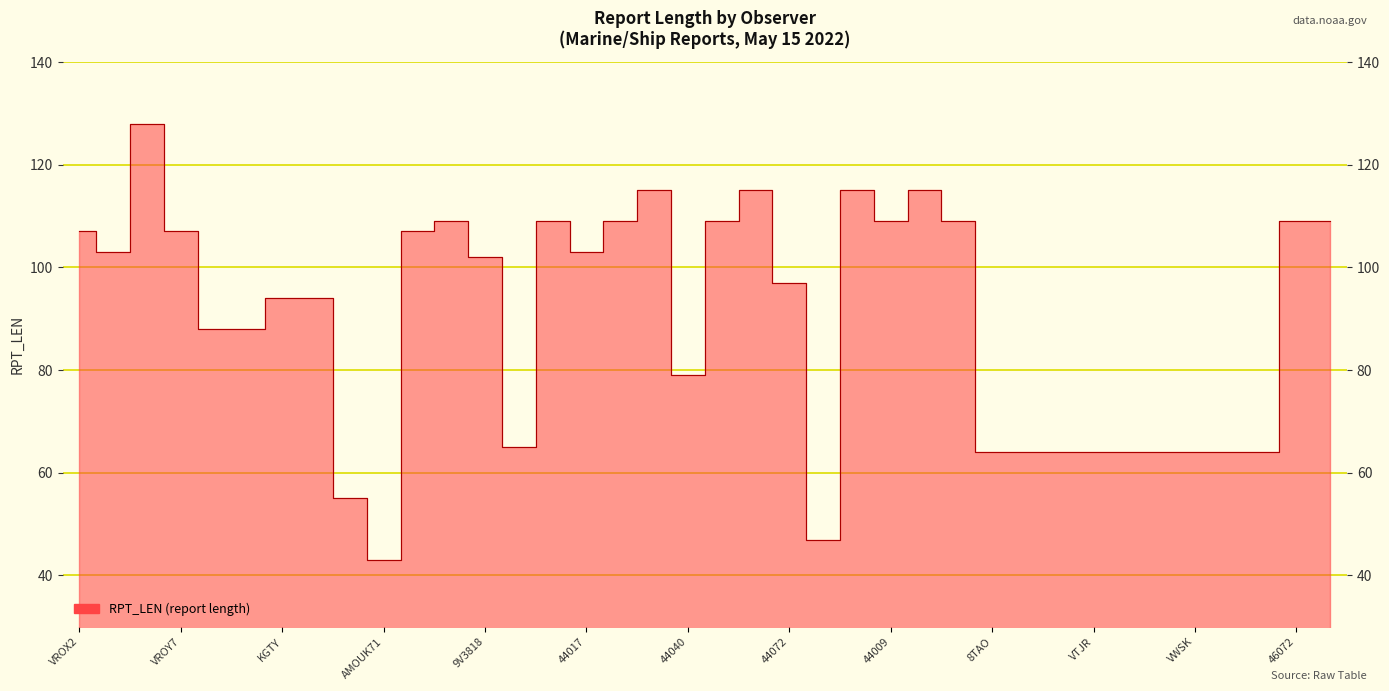

What position from the left is VROX2?

1